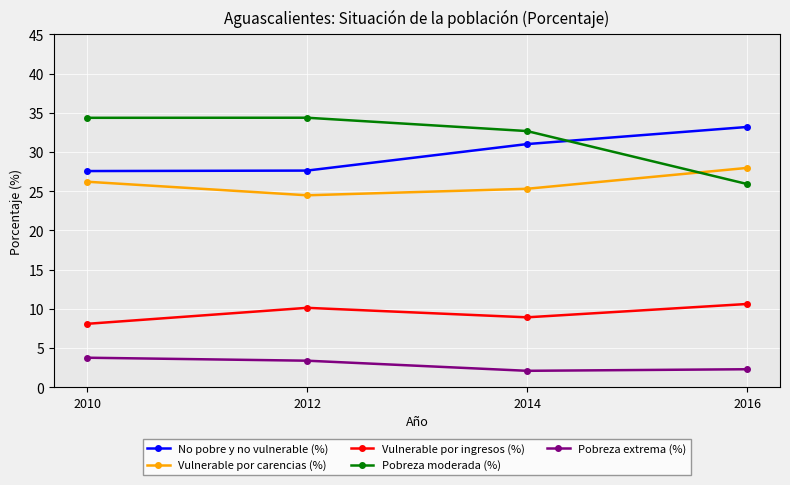

How many lines are shown in the chart?

5